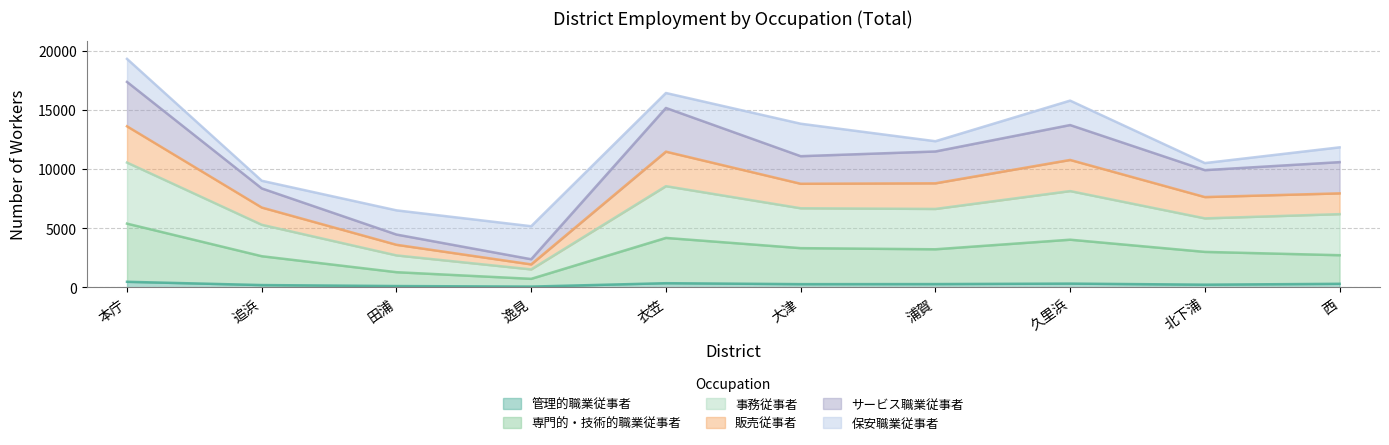

How many lines are shown in the chart?

6